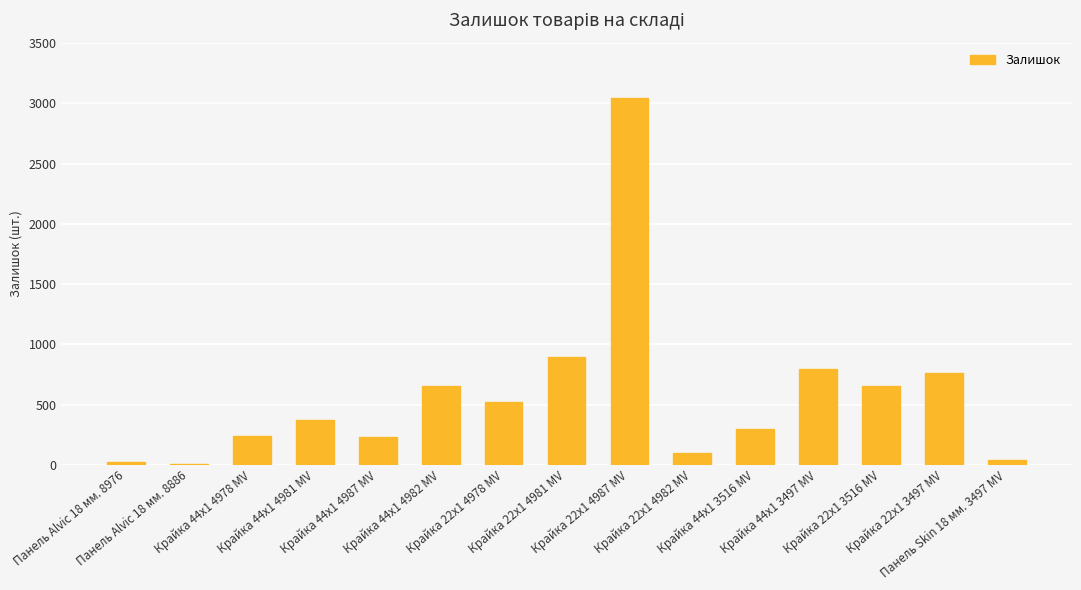

The value at Крайка 44x1 4978 MV is 386. True or false?

False